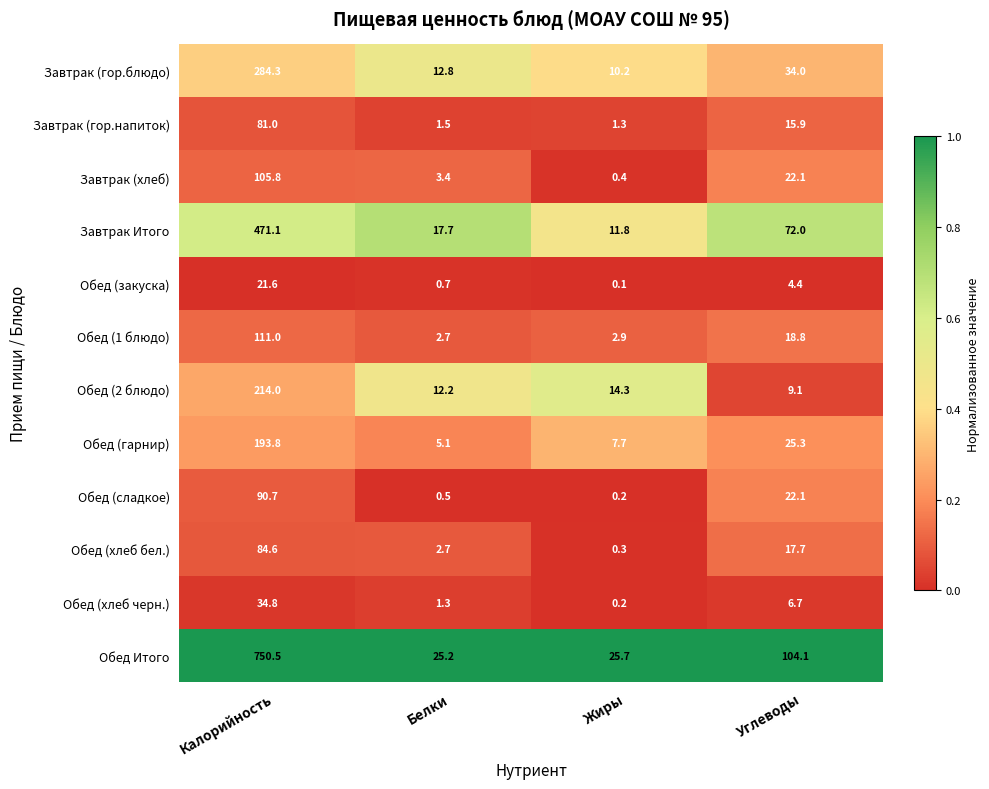

What is the difference between the Обед Итого values at Белки and Калорийность?

725.3